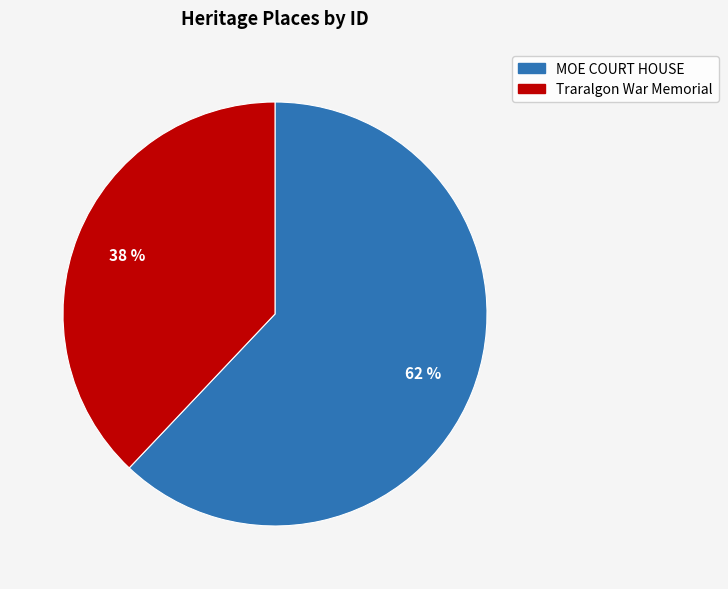

Do MOE COURT HOUSE and Traralgon War Memorial together represent more than half of the pie?

Yes